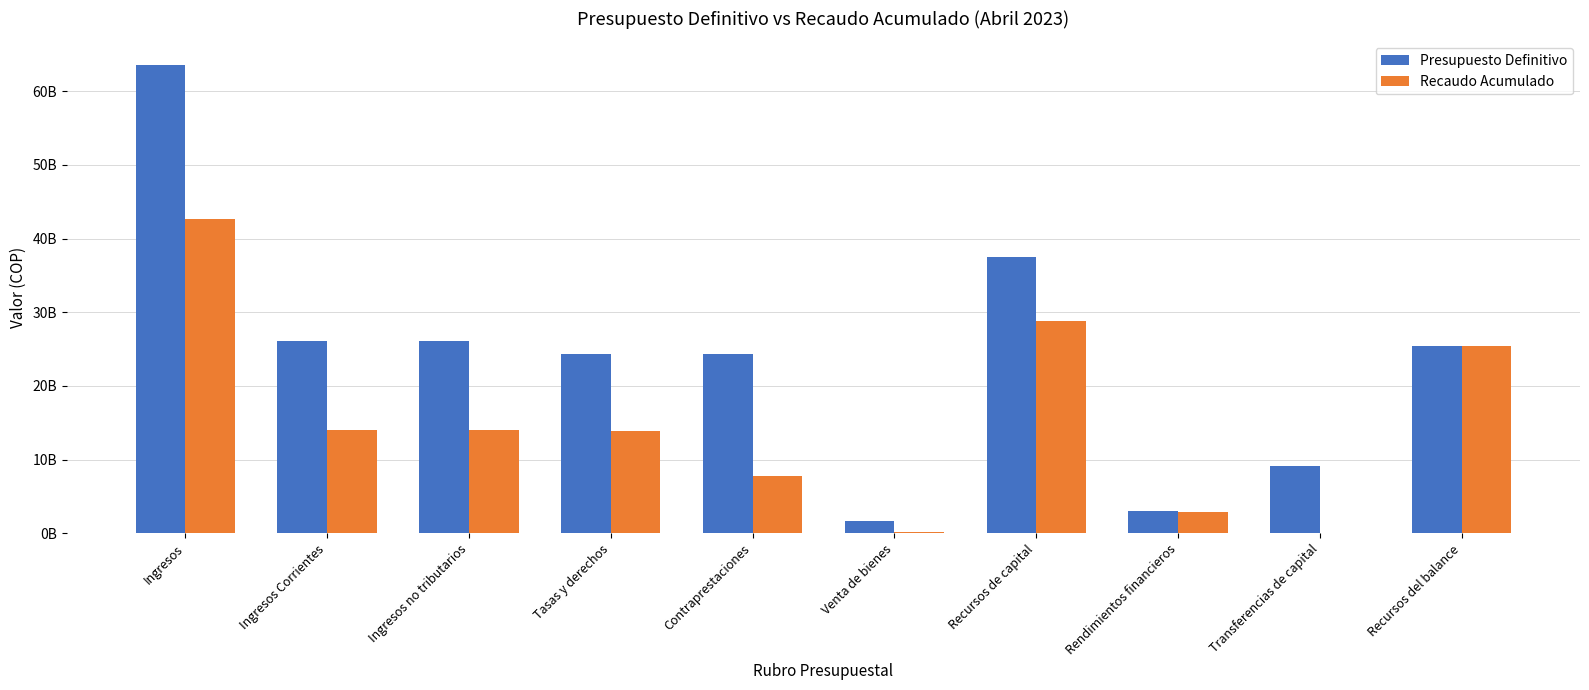

At how many categories does at least one series exceed 5419298753?

8